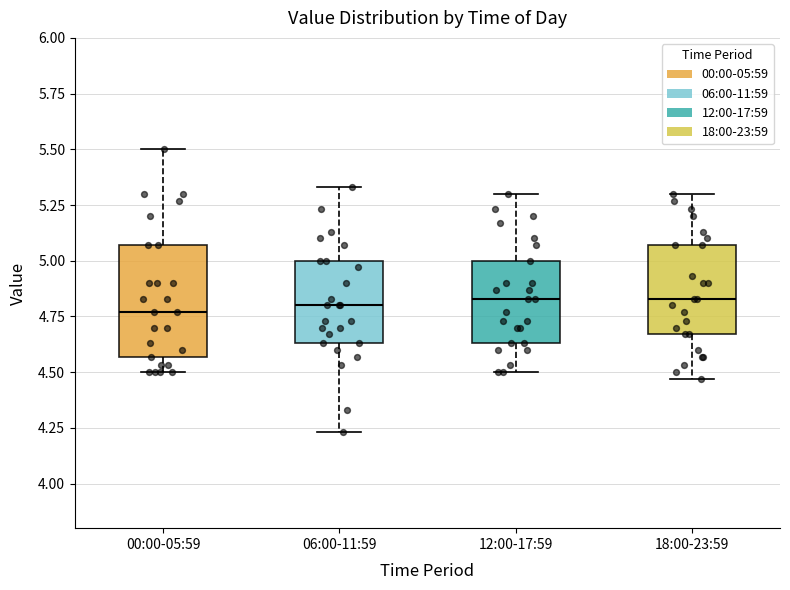

Reading left to right, transcribe this box plot: for each box, give where its median line is, the range the box spans, and where its two whiskers end, as read against the y-axis. The values are not printed on the chart, so give them approximately, as read against the axis.

00:00-05:59: median 4.75, box 4.55 to 5.05, whiskers 4.50 to 5.50
06:00-11:59: median 4.80, box 4.65 to 5.00, whiskers 4.25 to 5.35
12:00-17:59: median 4.85, box 4.65 to 5.00, whiskers 4.50 to 5.30
18:00-23:59: median 4.85, box 4.65 to 5.05, whiskers 4.45 to 5.30